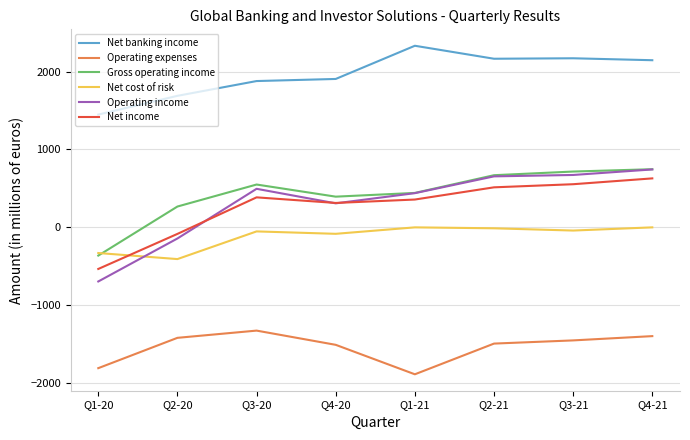

The value of Operating income at Q4-20 is 306. True or false?

True